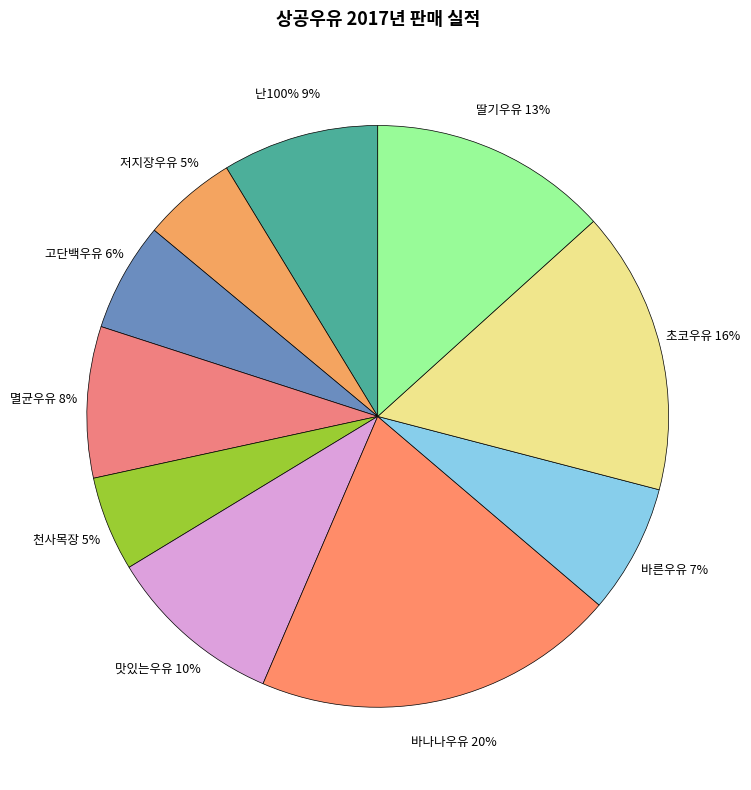

What percentage is the 저지장우유 slice, to the nearest percent?

5%